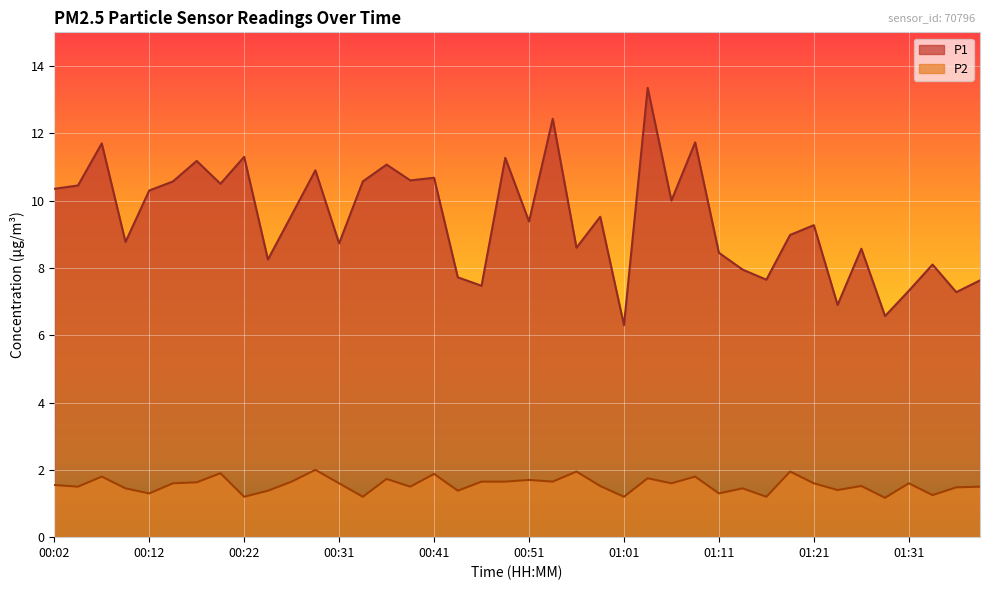

What are all the series names shown in the legend?

P1, P2